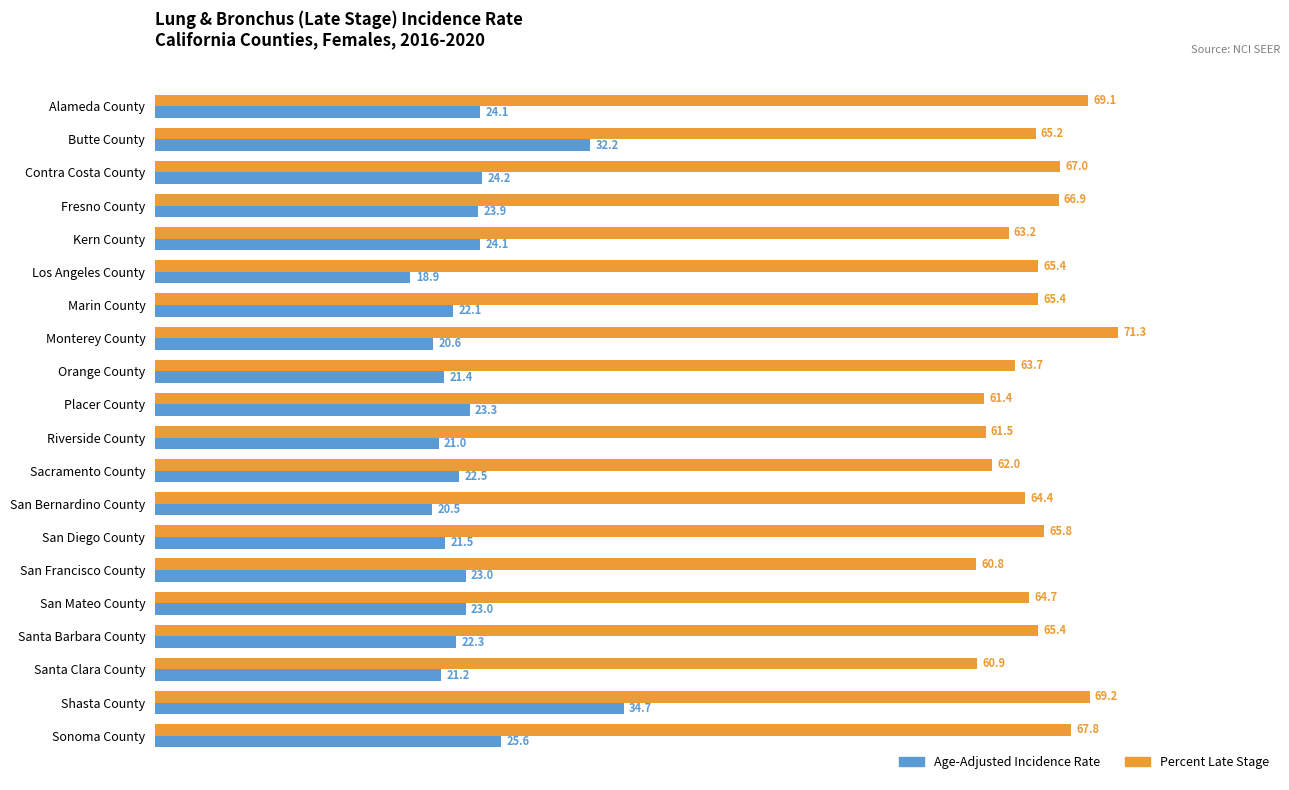

Which series has the largest total across all categories?

Percent Late Stage